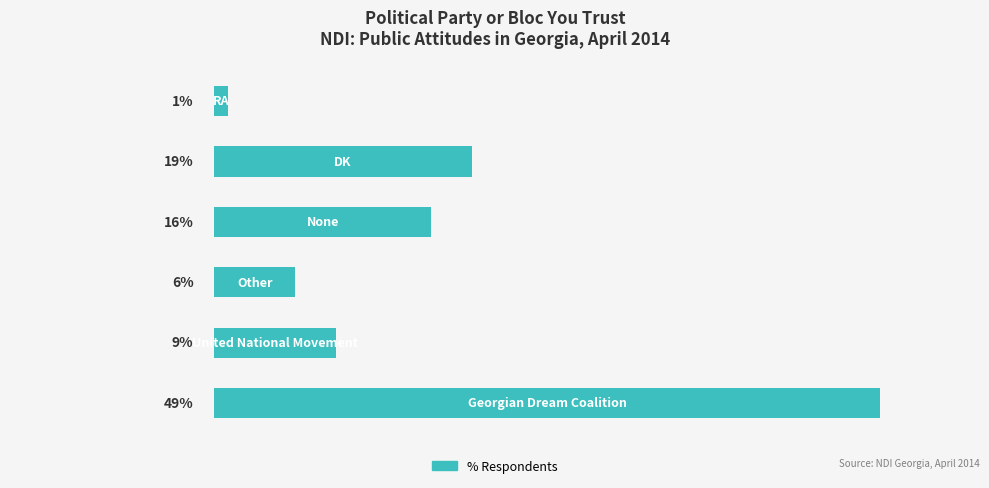

What is the difference between the maximum and minimum values?

48